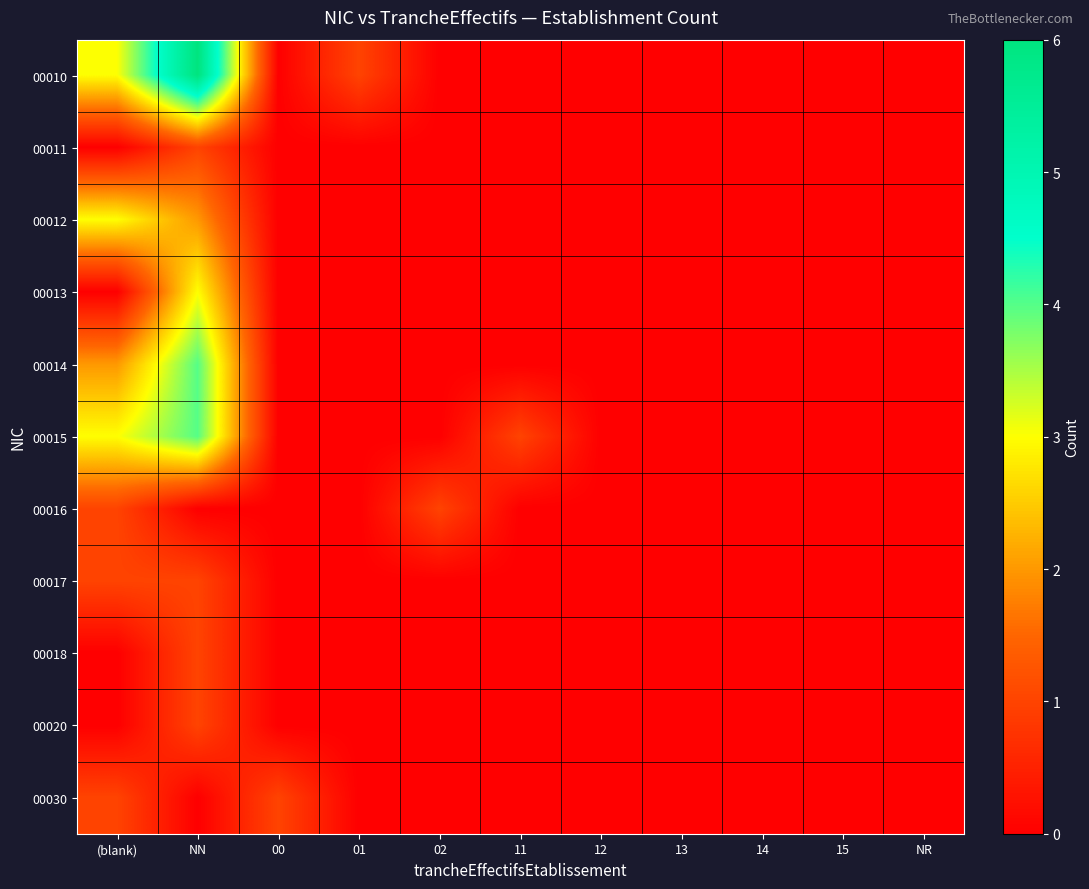

Reading left to right, transcribe all the data shown in this chart.

00010: (blank)=3	NN=6	00=0	01=1	02=0	11=0	12=0	13=0	14=0	15=0	NR=0
00011: (blank)=0	NN=1	00=0	01=0	02=0	11=0	12=0	13=0	14=0	15=0	NR=0
00012: (blank)=3	NN=2	00=0	01=0	02=0	11=0	12=0	13=0	14=0	15=0	NR=0
00013: (blank)=0	NN=3	00=0	01=0	02=0	11=0	12=0	13=0	14=0	15=0	NR=0
00014: (blank)=2	NN=4	00=0	01=0	02=0	11=0	12=0	13=0	14=0	15=0	NR=0
00015: (blank)=3	NN=4	00=0	01=0	02=0	11=1	12=0	13=0	14=0	15=0	NR=0
00016: (blank)=1	NN=0	00=0	01=0	02=1	11=0	12=0	13=0	14=0	15=0	NR=0
00017: (blank)=1	NN=1	00=0	01=0	02=0	11=0	12=0	13=0	14=0	15=0	NR=0
00018: (blank)=0	NN=1	00=0	01=0	02=0	11=0	12=0	13=0	14=0	15=0	NR=0
00020: (blank)=0	NN=1	00=0	01=0	02=0	11=0	12=0	13=0	14=0	15=0	NR=0
00030: (blank)=1	NN=0	00=1	01=0	02=0	11=0	12=0	13=0	14=0	15=0	NR=0